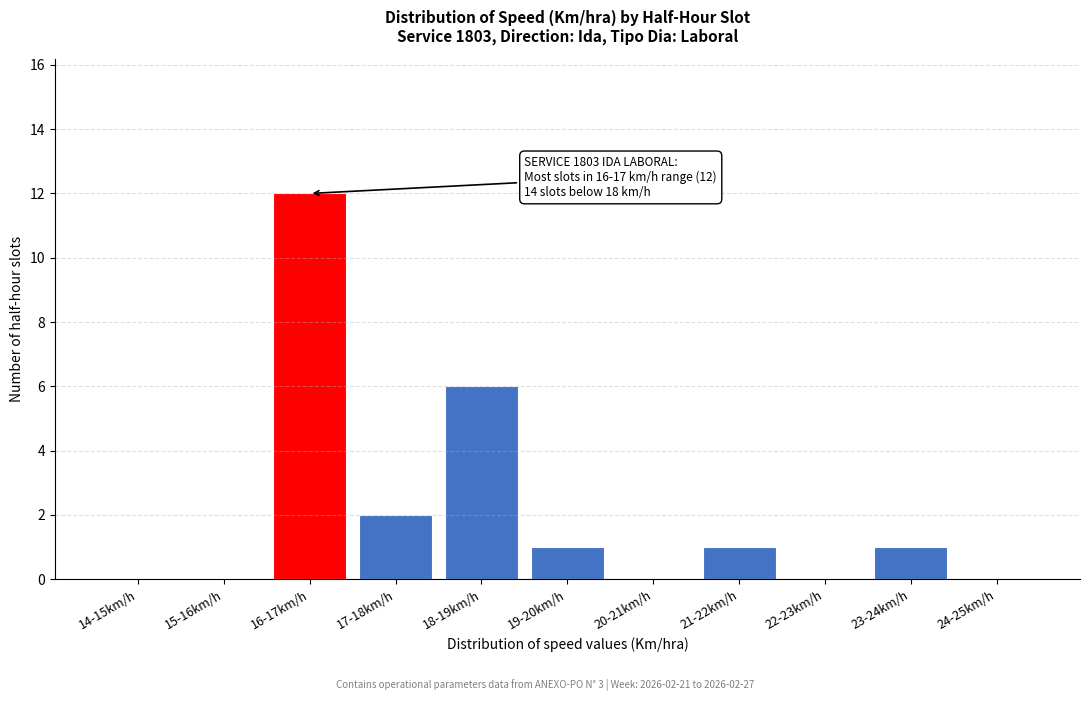

Reading right to left, list all the values displayed in this chart.

24-25km/h=0	23-24km/h=1	22-23km/h=0	21-22km/h=1	20-21km/h=0	19-20km/h=1	18-19km/h=6	17-18km/h=2	16-17km/h=12	15-16km/h=0	14-15km/h=0